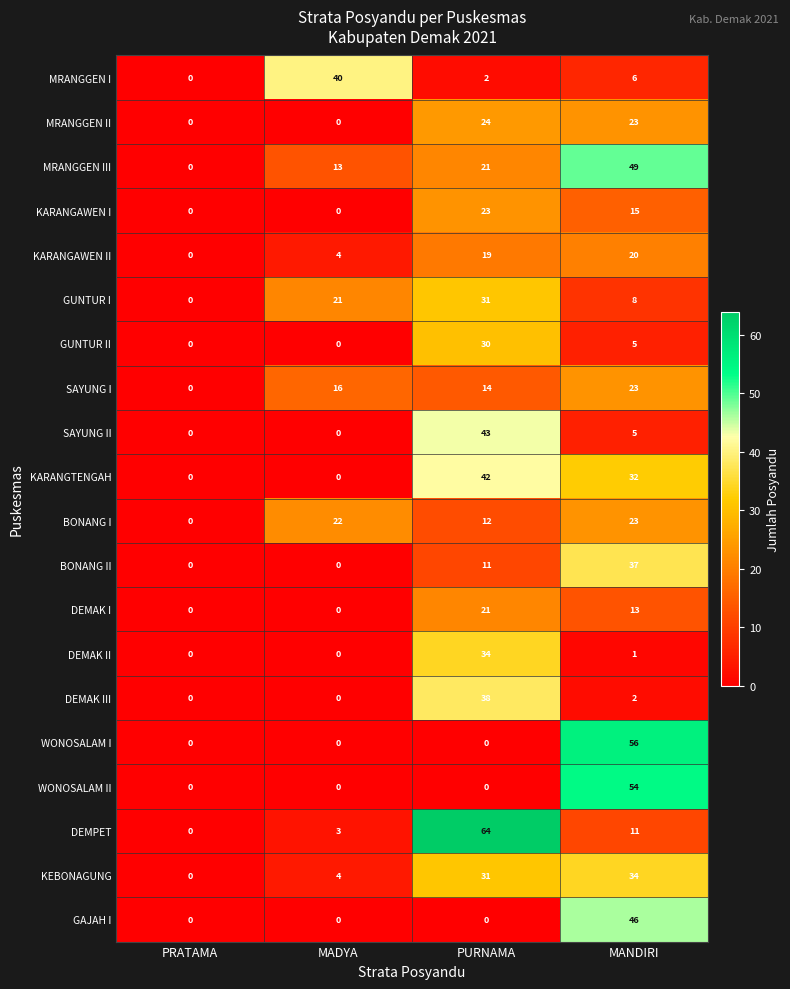

What is the difference between the highest and lowest values at MADYA?

40